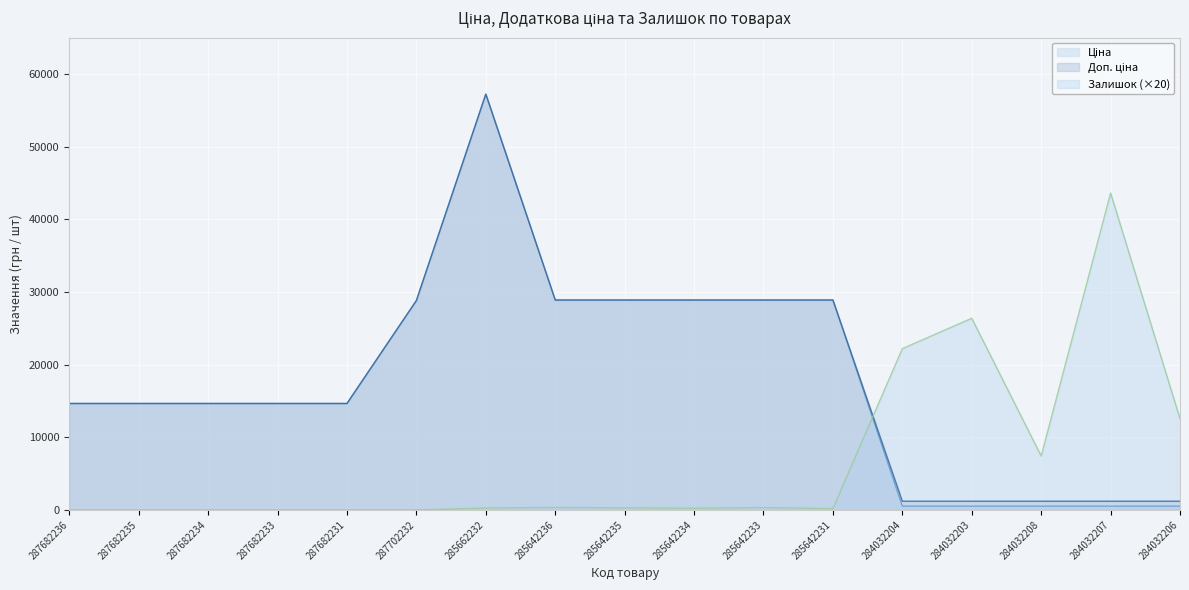

What is the highest value of the Ціна series?

57235.5